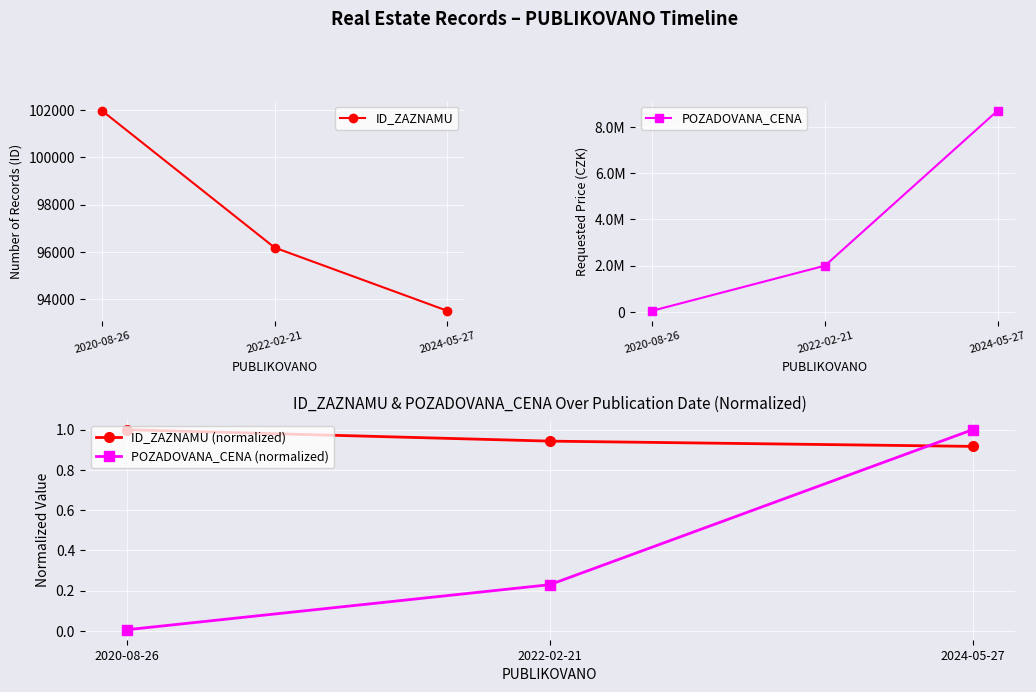

What is the label of the 2nd point from the left?

2022-02-21